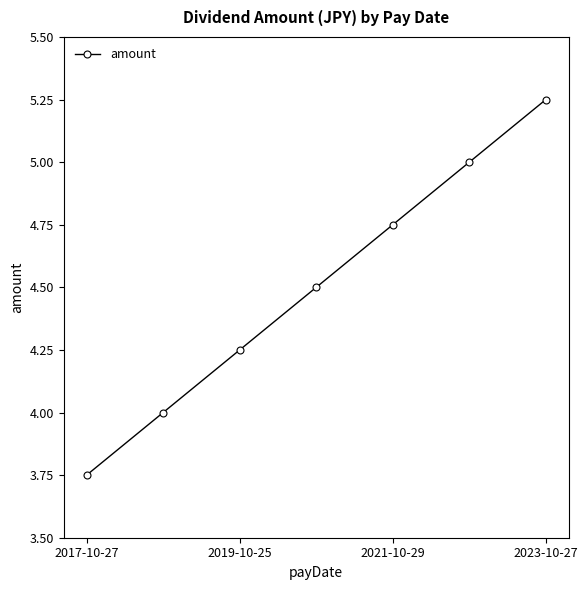

What is the value of the 4th point from the left?

4.5